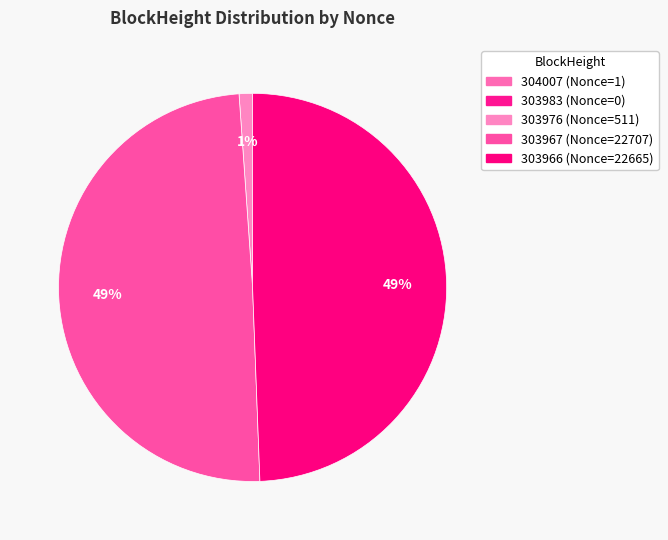

True or false: 303966 accounts for 60% of the total.

False